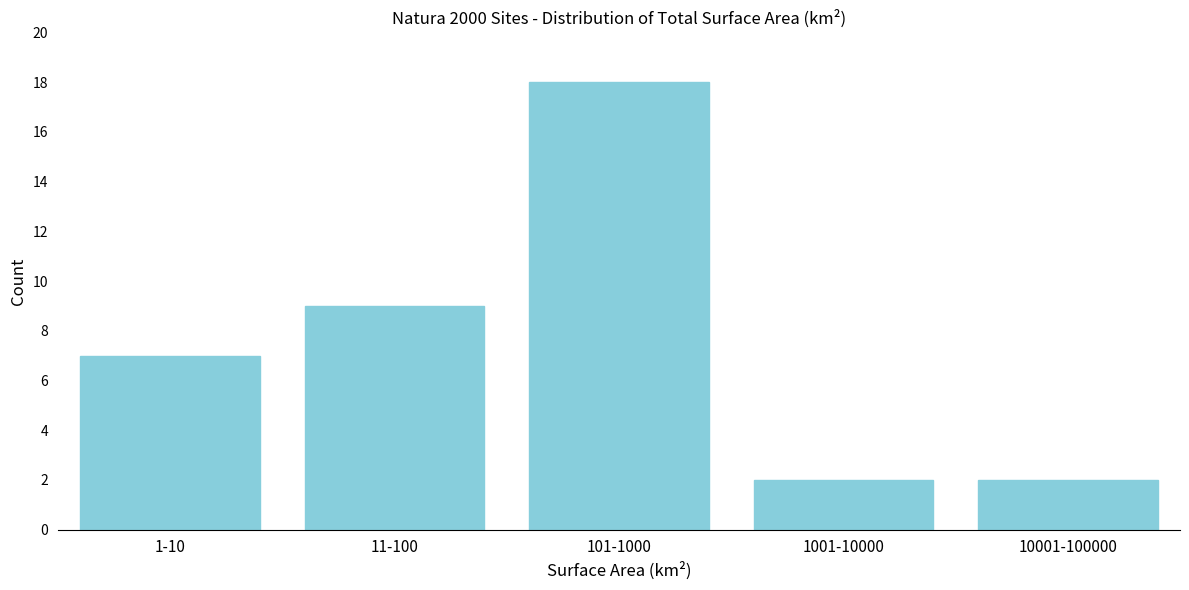

Reading left to right, what are all the values shown in this chart?

7	9	18	2	2